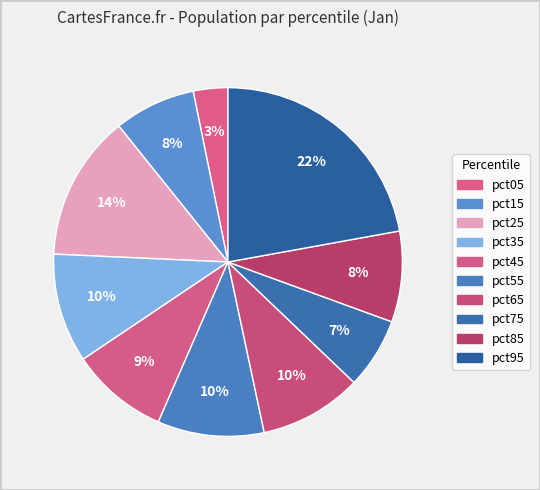

Rank the categories by value from lowest to highest.

pct05, pct75, pct15, pct85, pct45, pct65, pct55, pct35, pct25, pct95